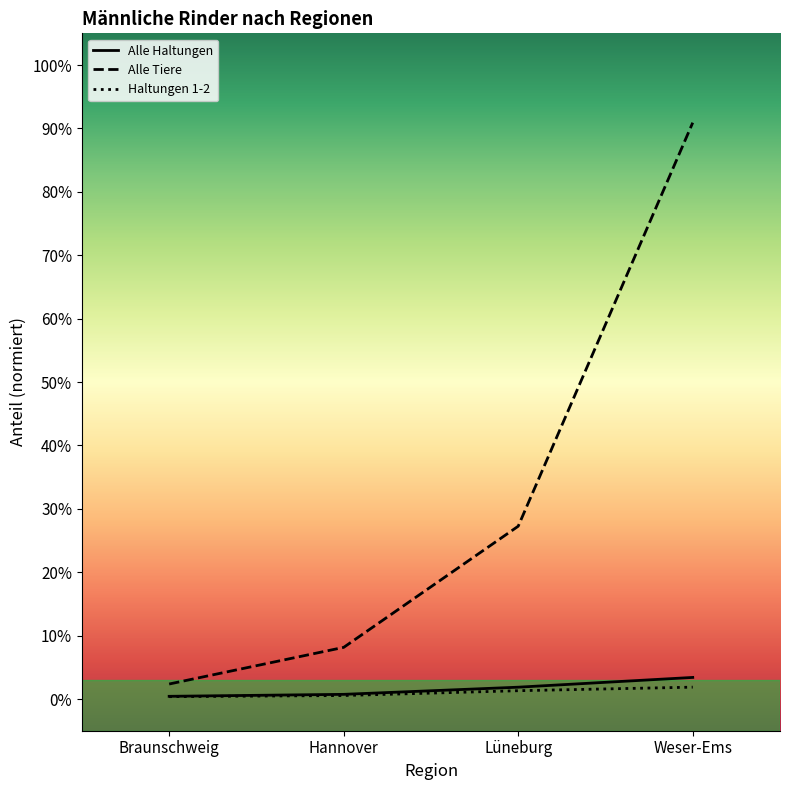

What are all the series names shown in the legend?

Alle Haltungen, Alle Tiere, Haltungen 1-2